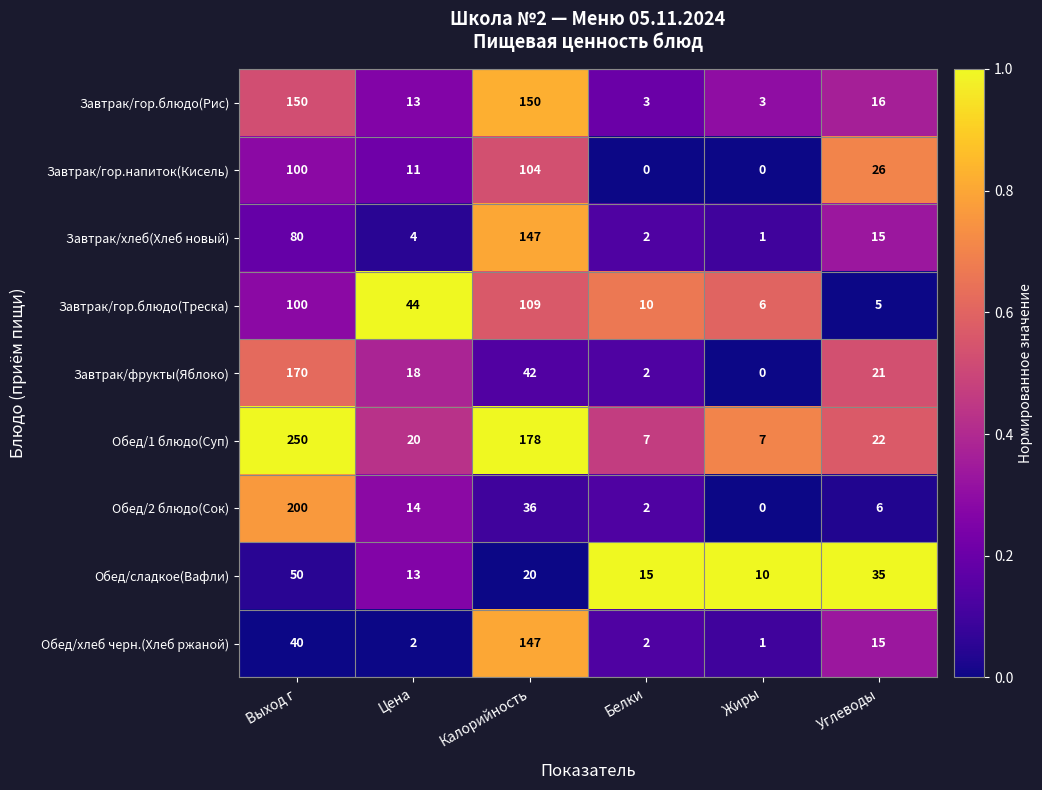

What is the greatest value displayed?

250